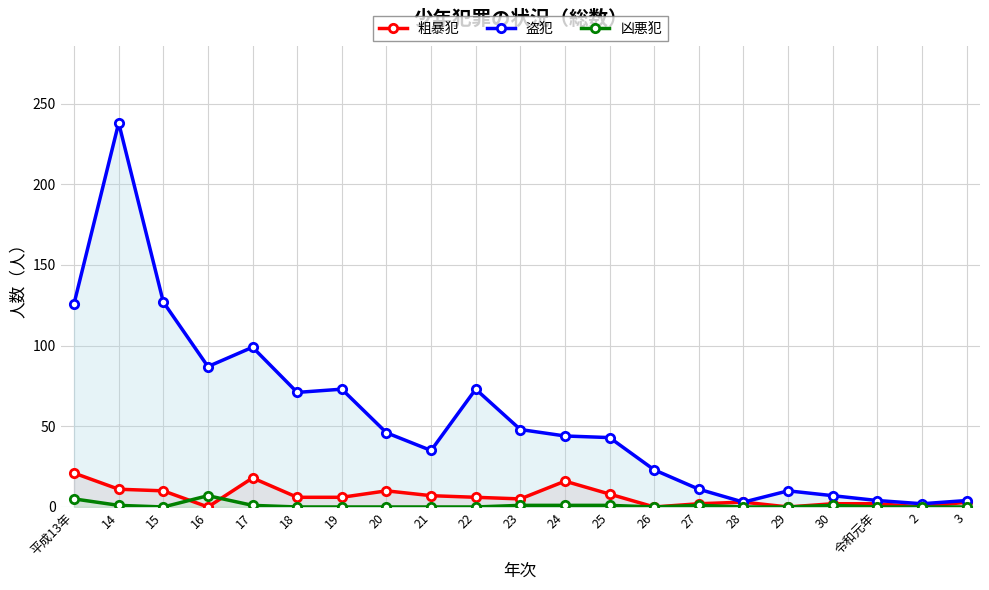

True or false: 凶悪犯 has more than 2 points higher than both neighbors.

True